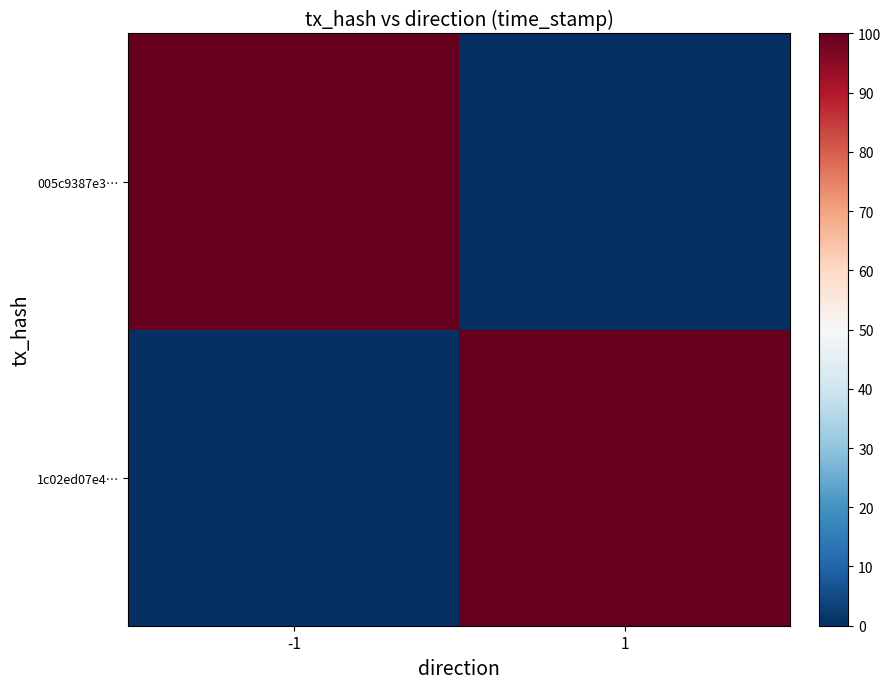

Reading right to left, transcribe all the data shown in this chart.

005c9387e3…: 1=0.0	-1=100.0
1c02ed07e4…: 1=100.0	-1=0.0